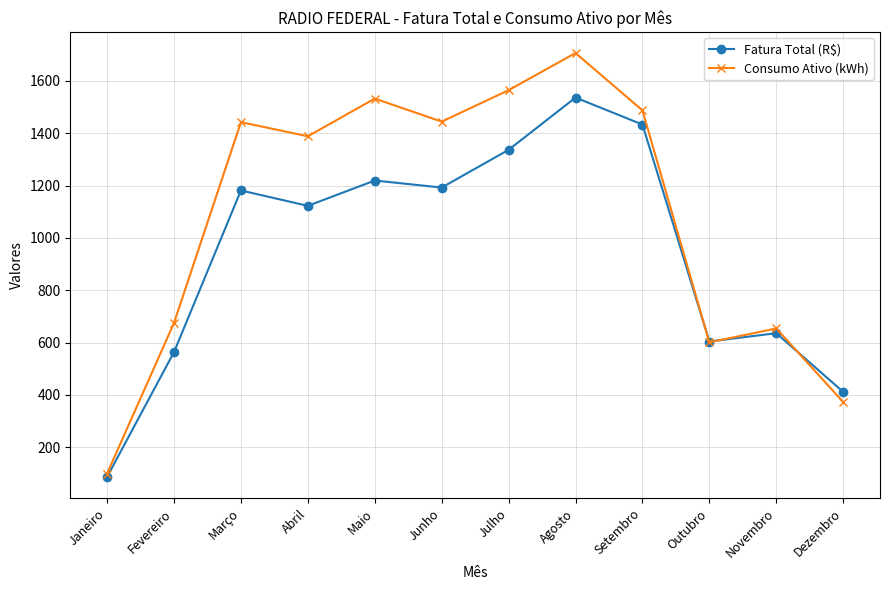

What is the difference between the Consumo Ativo (kWh) values at Janeiro and Novembro?

554.0